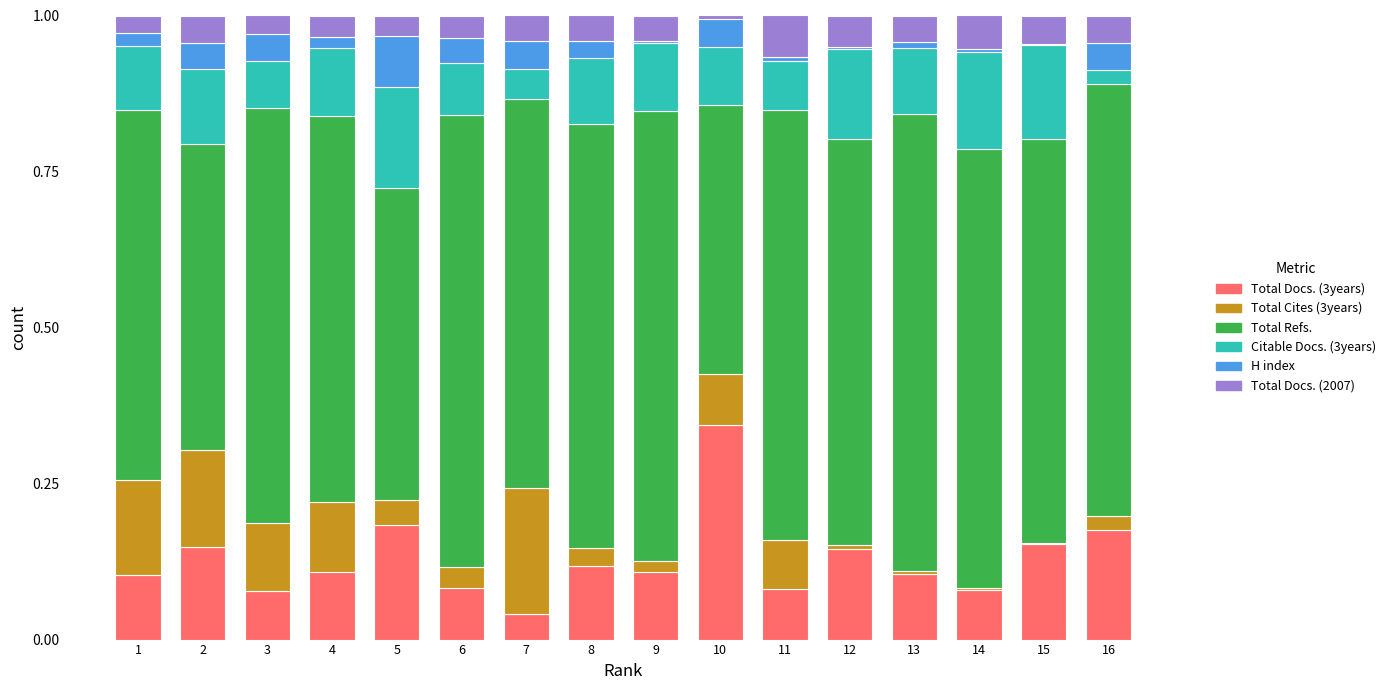

At which category is the sum across all series the highest?

4